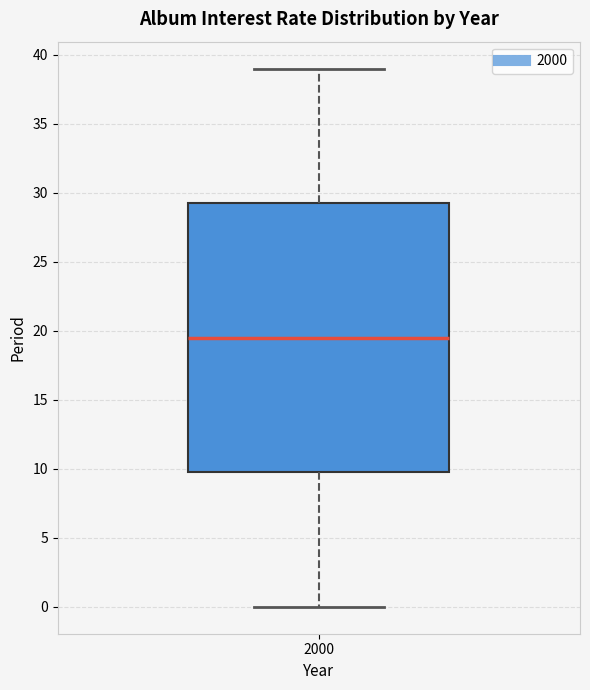

Read this box plot against the y-axis: the position of the median line, the range covered by the box, and the ends of both whiskers. The values are not printed on the chart, so give them approximately, as read against the axis.

median 19.5, box 10.0 to 29.5, whiskers 0.0 to 39.0